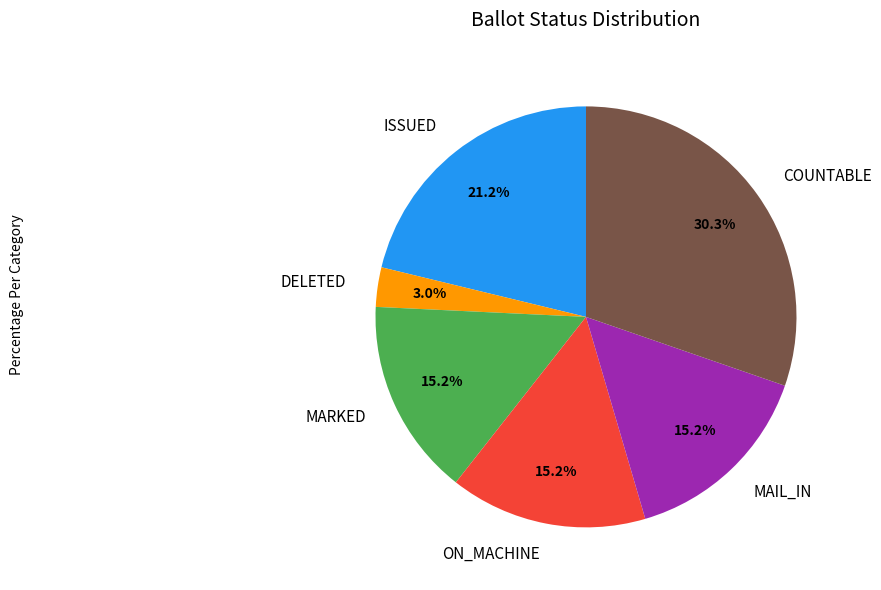

What is the ratio of the value at MAIL_IN to the value at ISSUED?

0.7